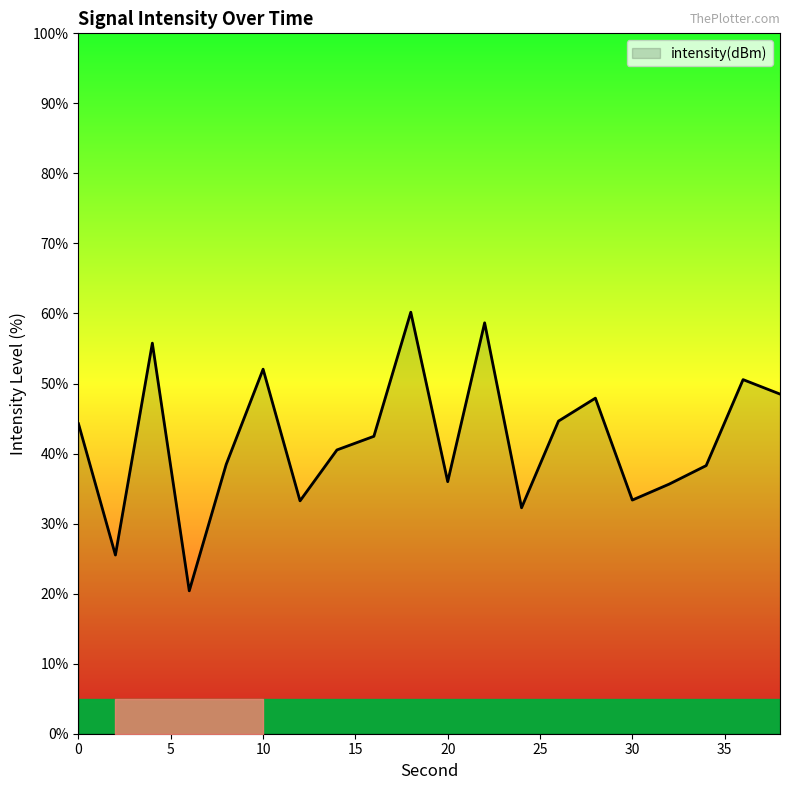

What is the smallest value displayed?

20.4